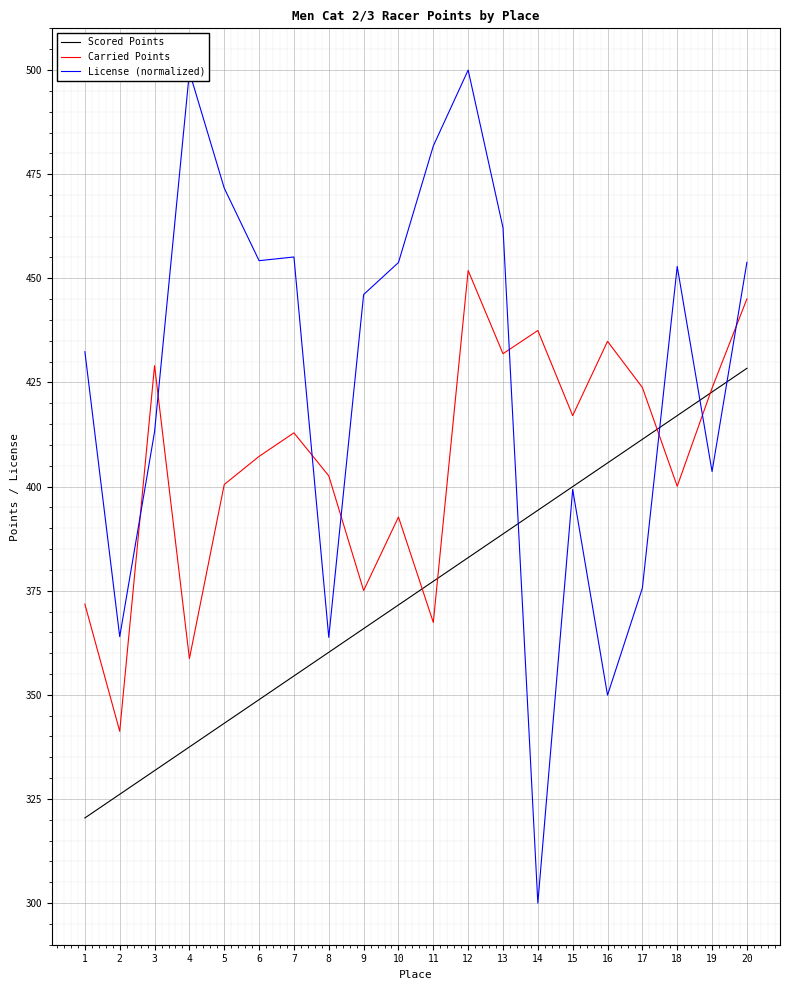

What is the maximum value for Scored Points?

428.4